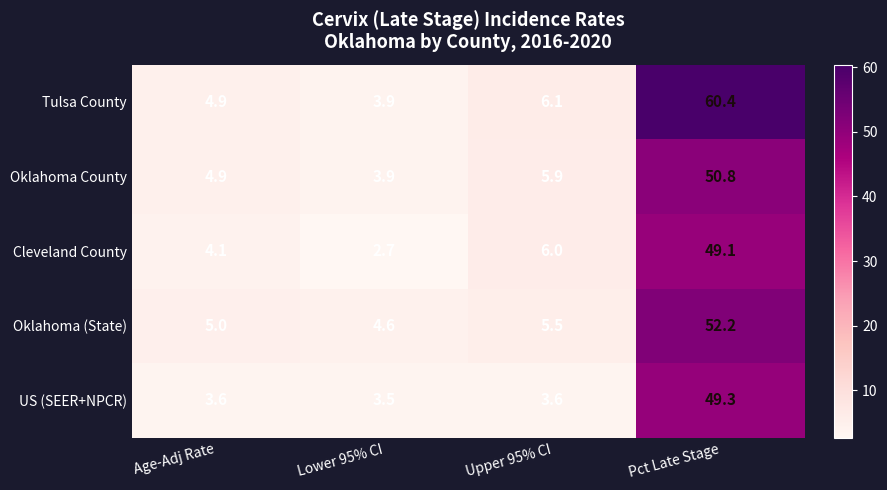

What is the difference between the highest and lowest values at Lower 95% CI?

1.9